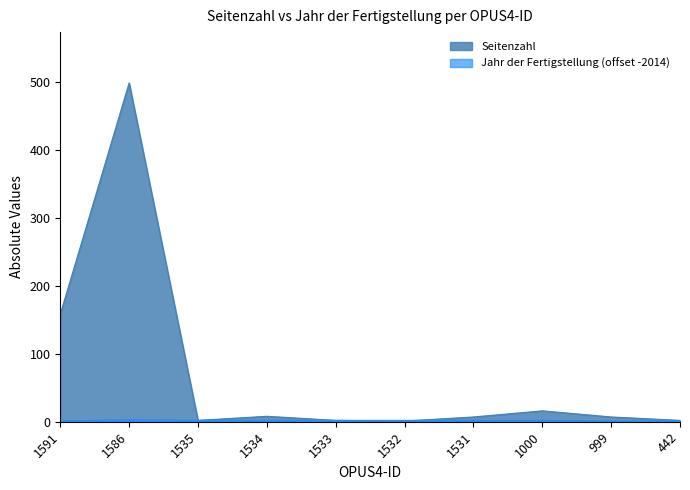

Reading left to right, list all the values displayed in this chart.

Seitenzahl: 158	498	2	8	2	1	7	16	7	2
Jahr der Fertigstellung: 1	3	2	2	2	2	2	2	1	1